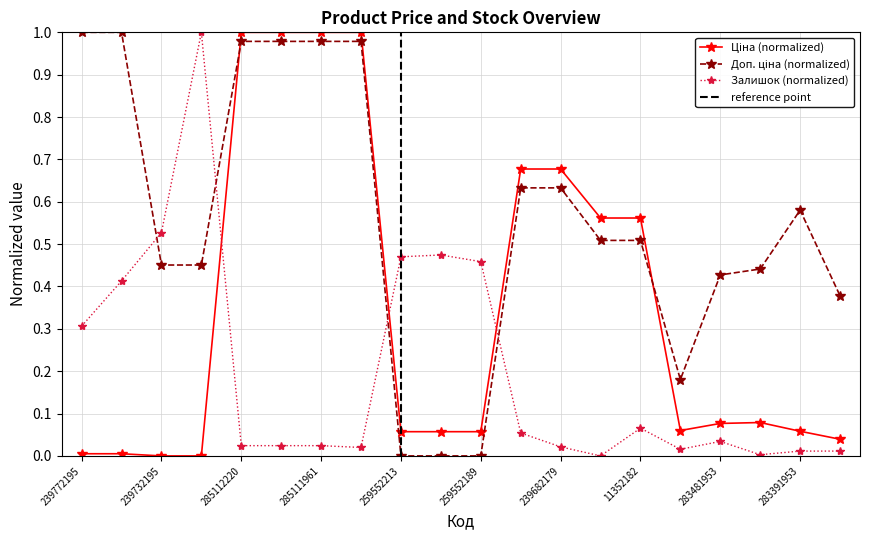

True or false: Залишок (normalized) has a value of 0.7 at 259552213.

False